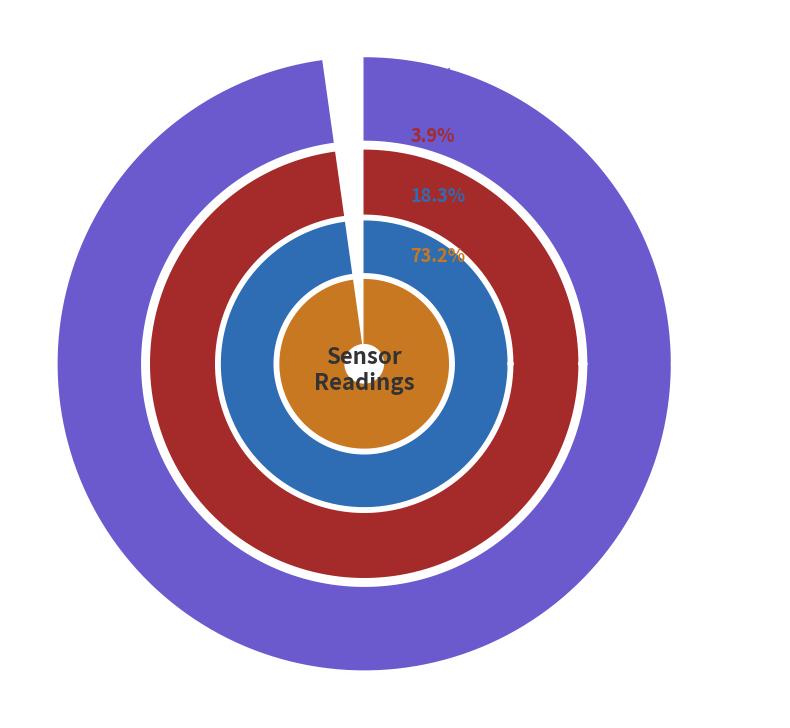

Rank the series by their maximum value, from lowest to highest.

SDS_P2, SDS_P1, Temp, Humidity